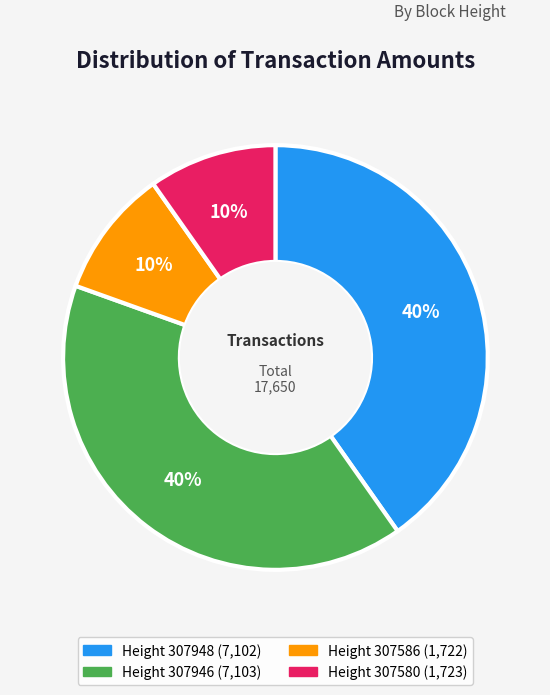

Does any single category account for the majority?

No